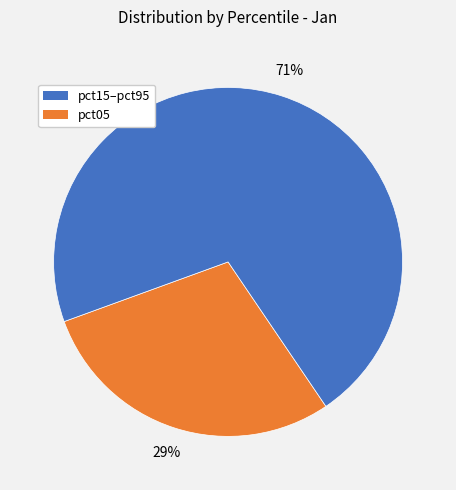

Is there any slice that represents more than half of the pie?

Yes